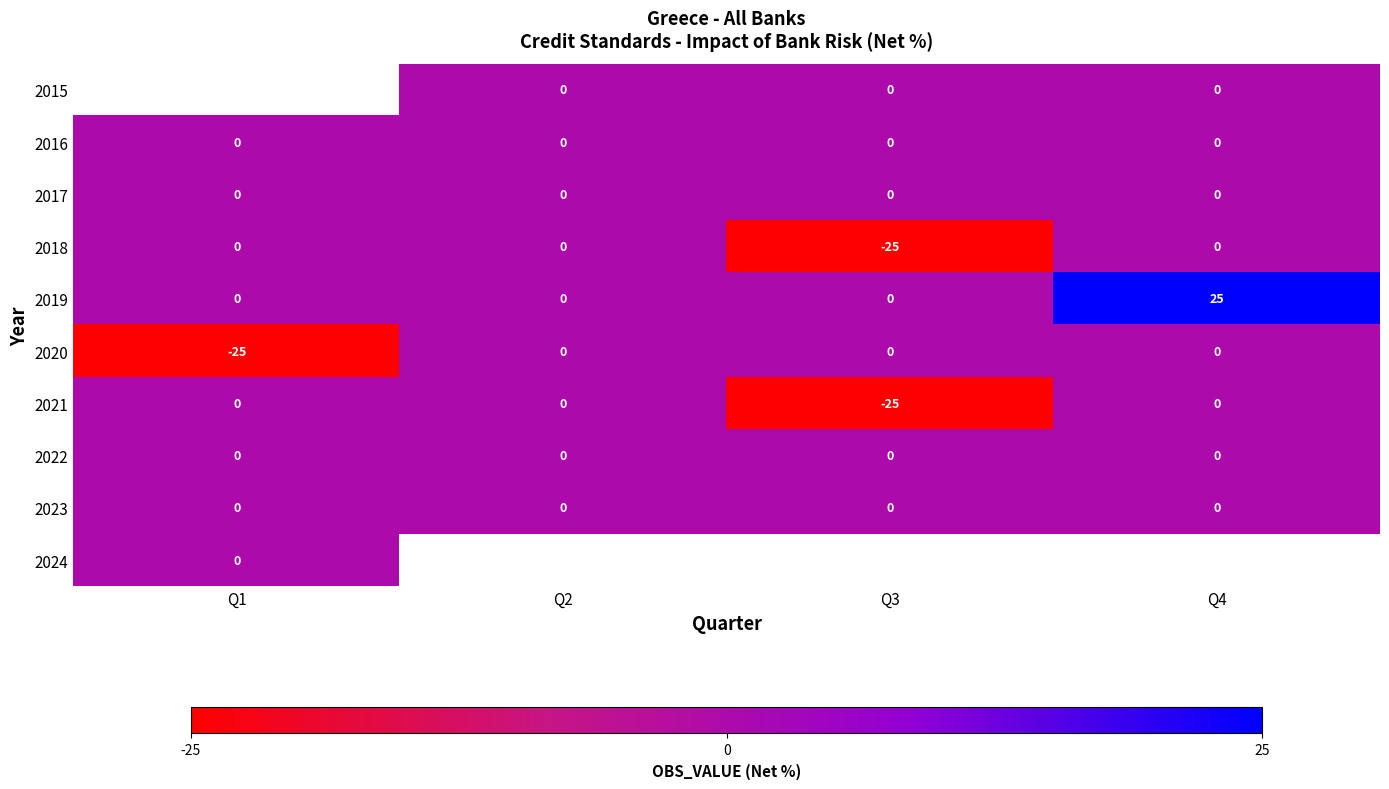

What is the difference between the maximum and minimum values in the 2020 series?

25